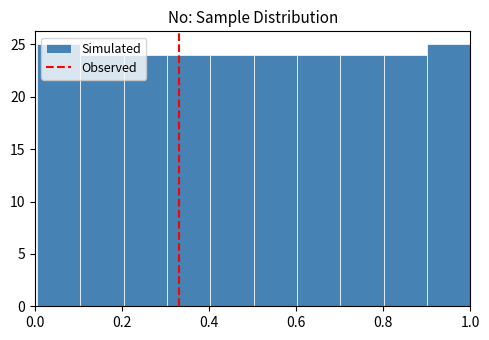

What is the height of the bar covering 0.3 to 0.4 on the x-axis? Neither the bar edges nor the heights are printed on the chart, so give them approximately, as read against the axes.

24